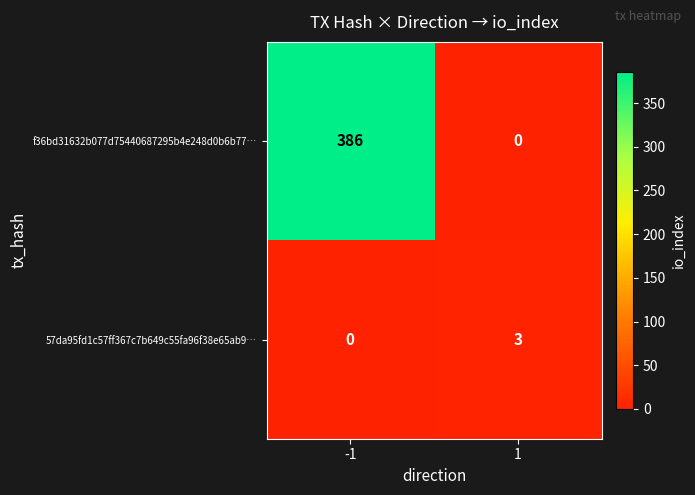

Read the f36bd31632b077d75440687295b4e248d0b6b77… value at -1, to the nearest 50.

400